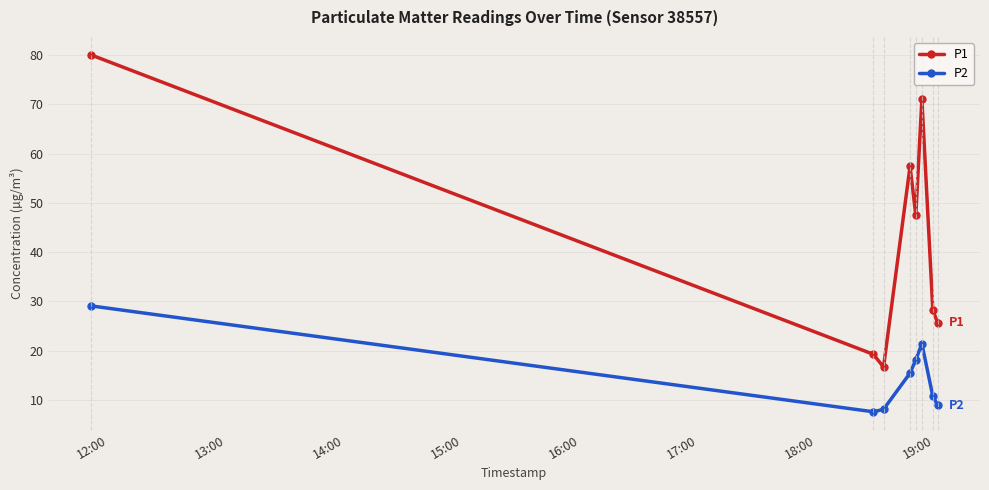

How many interior local valleys does the P1 series have?

2